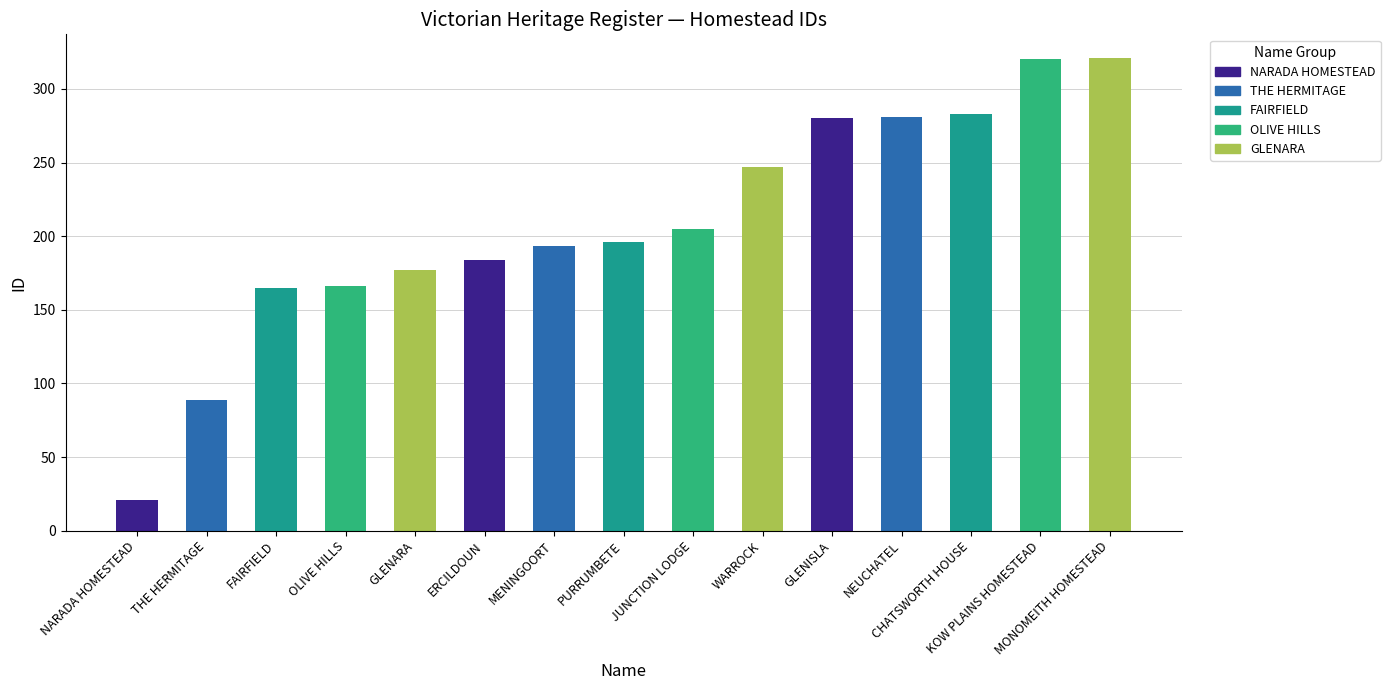

Where is the data nearest to the value 171?

OLIVE HILLS